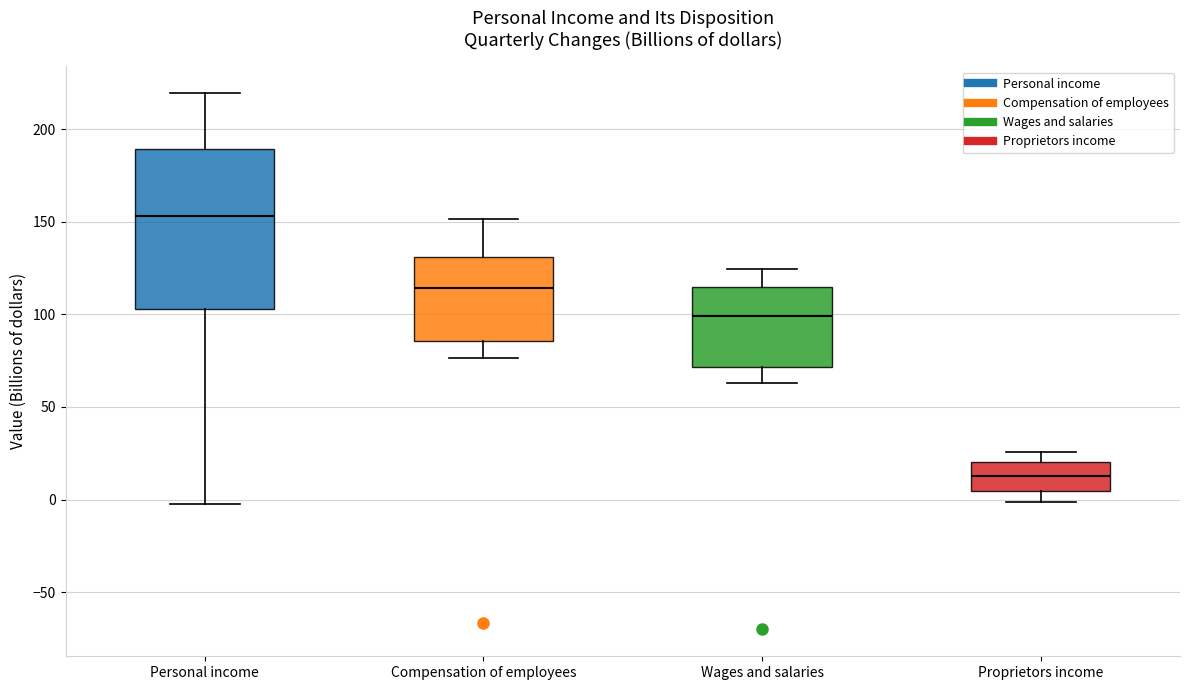

Comparing the boxes themselves (not the whiskers), which one is the tallest?

Personal income